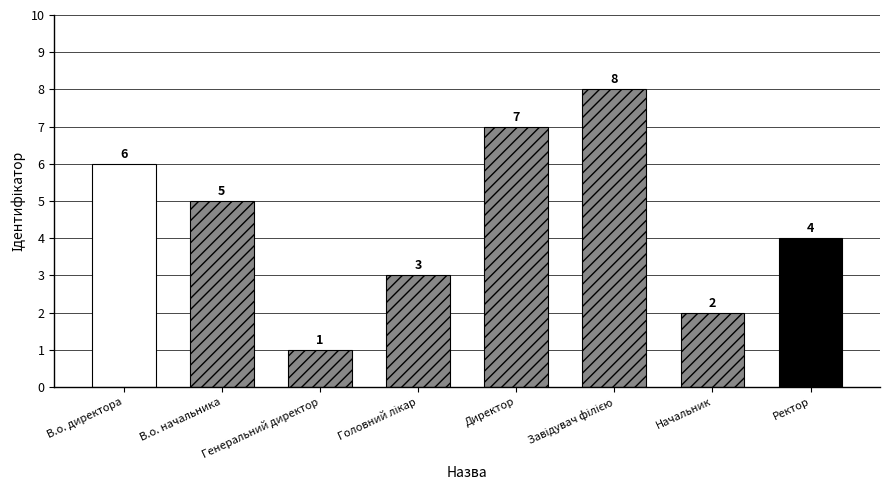

Approximately how many times larger is the value at В.о. директора compared to Начальник?

3.0